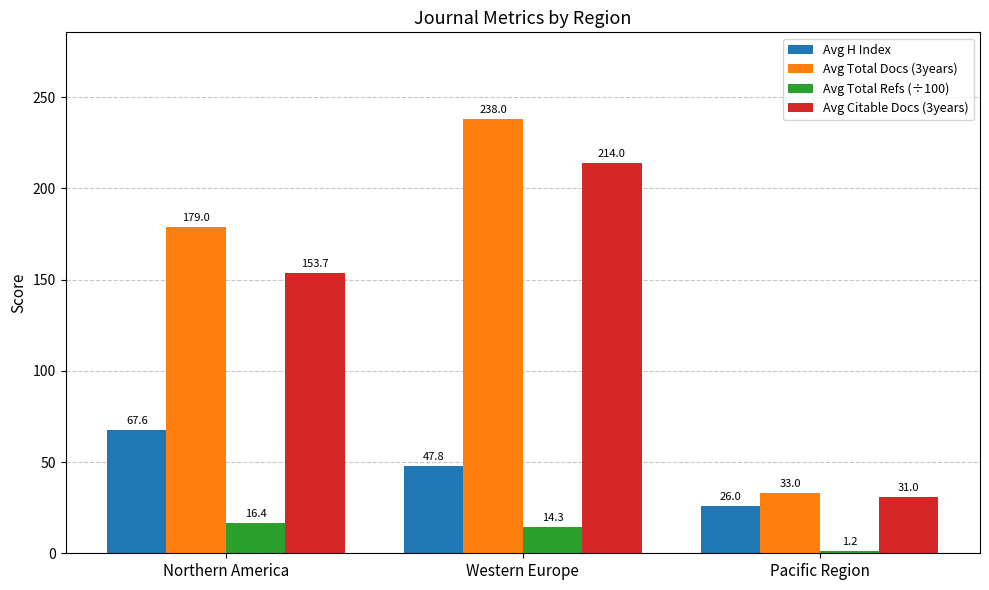

At how many categories does at least one series exceed 131?

2